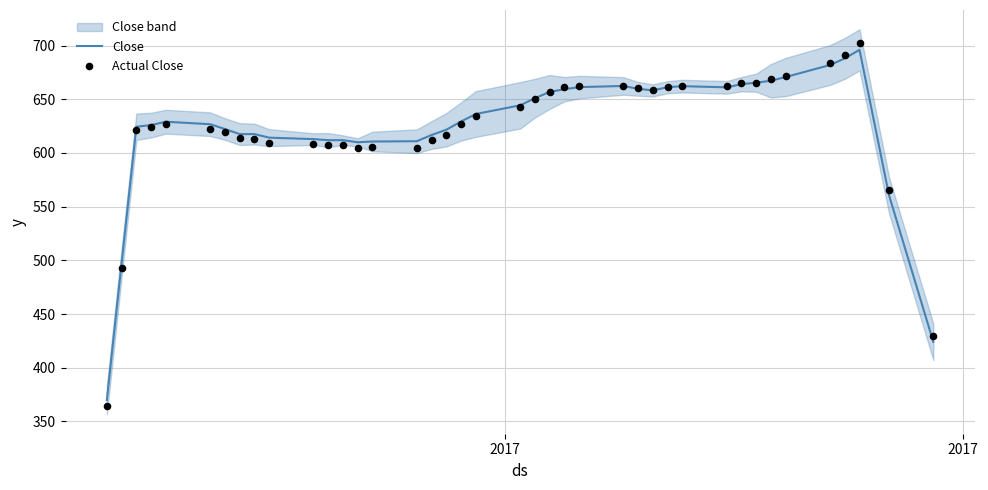

Is the value of Close at 33 greater than the value of Actual Close at 37?

No